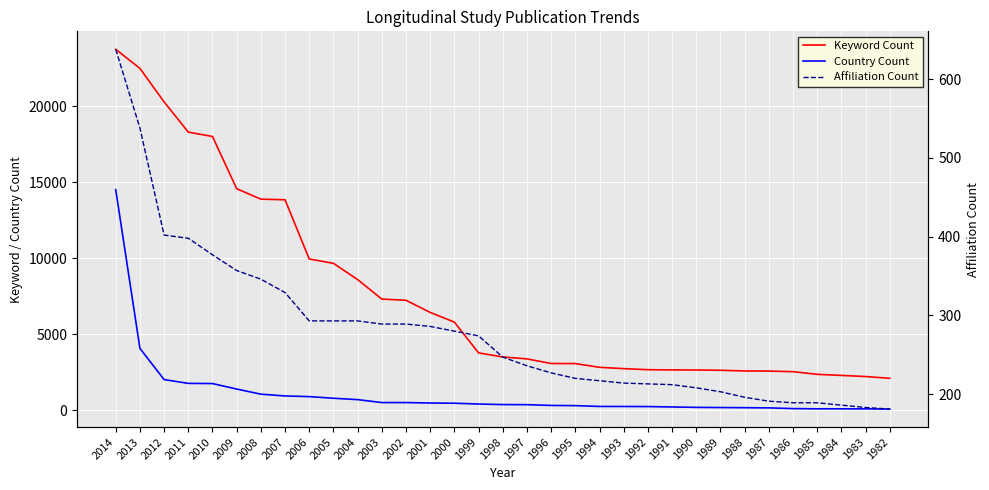

Where does the Keyword Count series first go above 3518?

2014